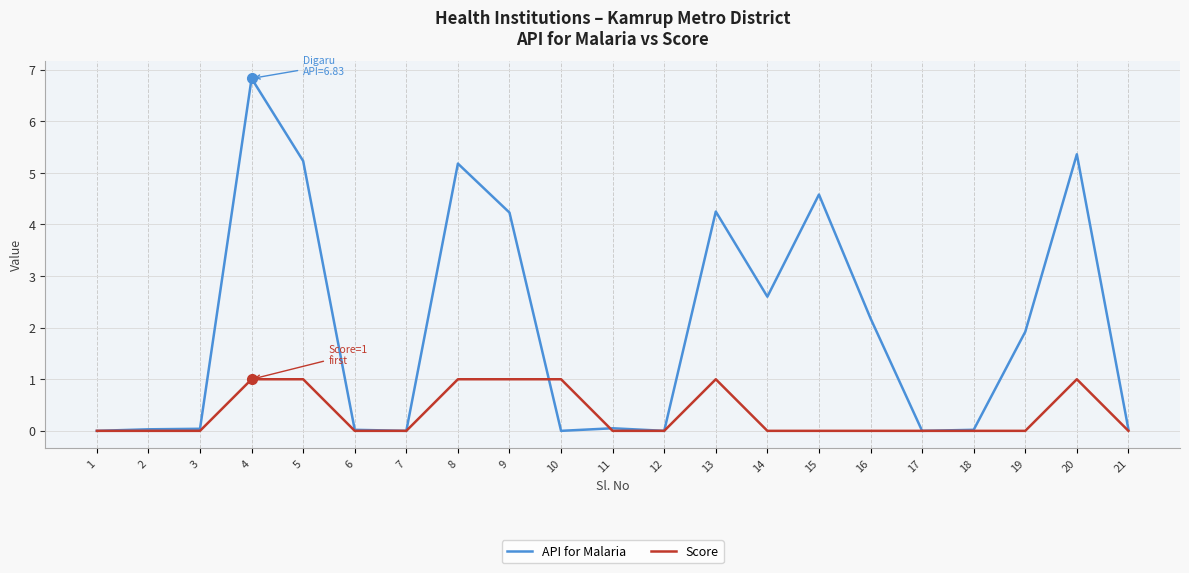

Is it true that Score equals 0.6 at 13?

False